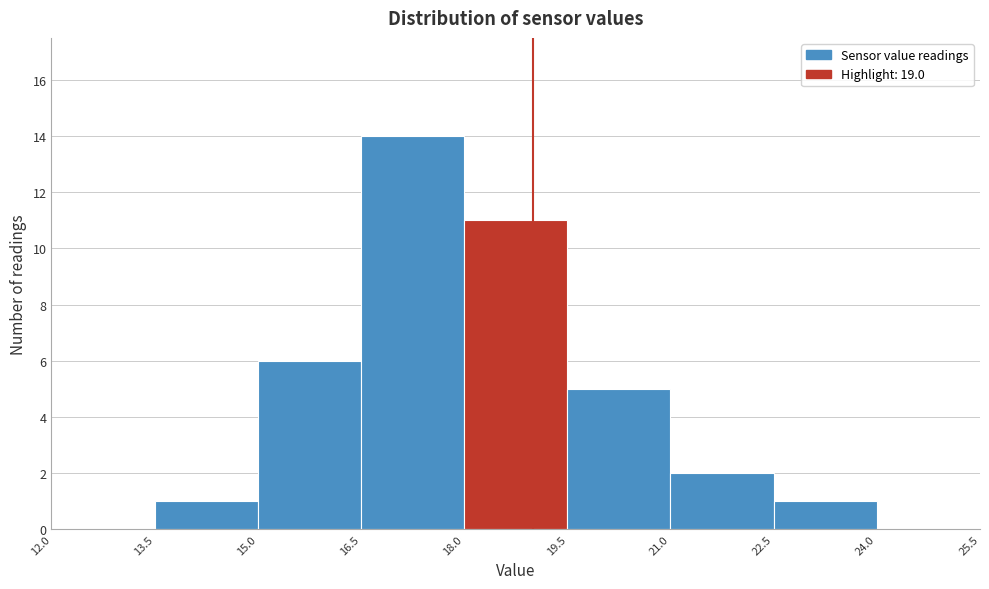

Over which range of the x-axis is the bar tallest?

16.5 to 18.0